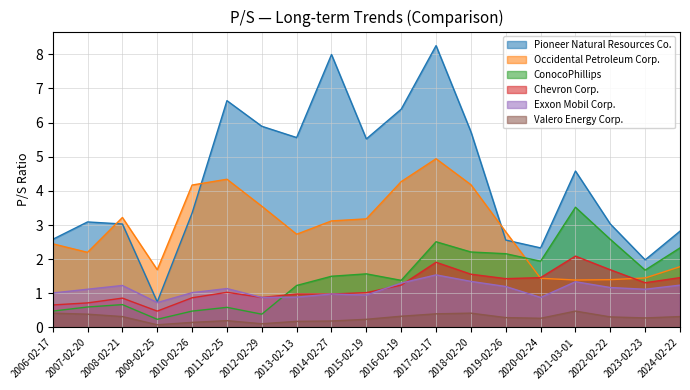

What is the smallest value displayed?

0.1